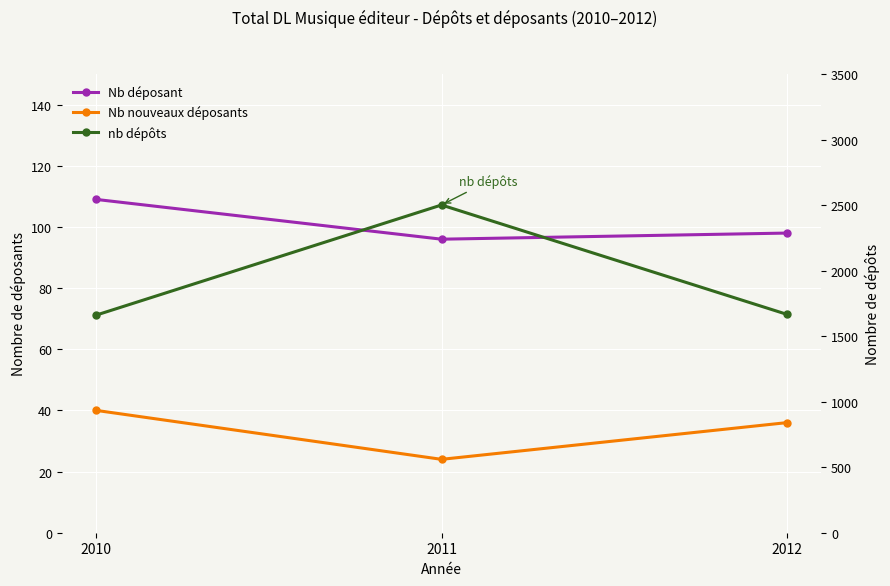

What are all the series names shown in the legend?

Nb déposant, Nb nouveaux déposants, nb dépôts